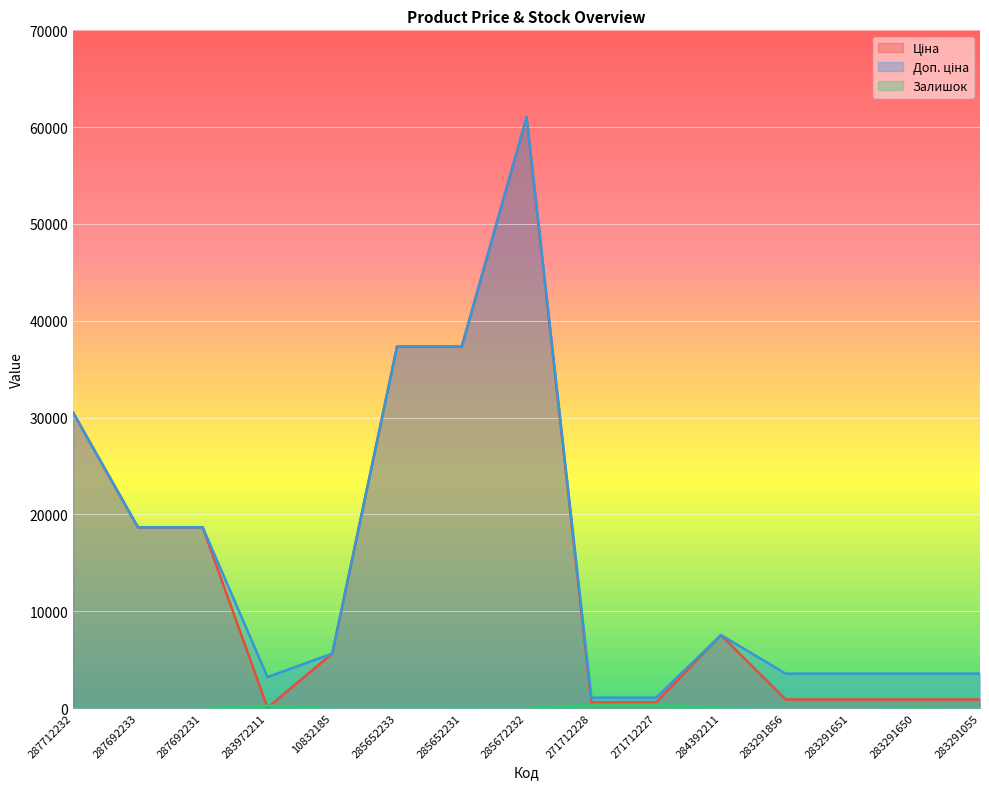

Between 271712227 and 283291650, which series saw the biggest shift?

Доп. ціна line